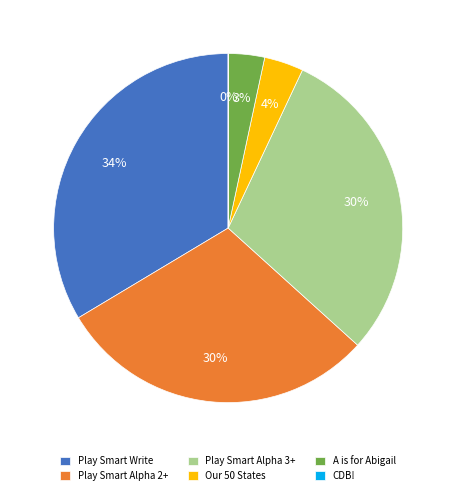

To the nearest percent, what percentage of the pie is Our 50 States?

4%